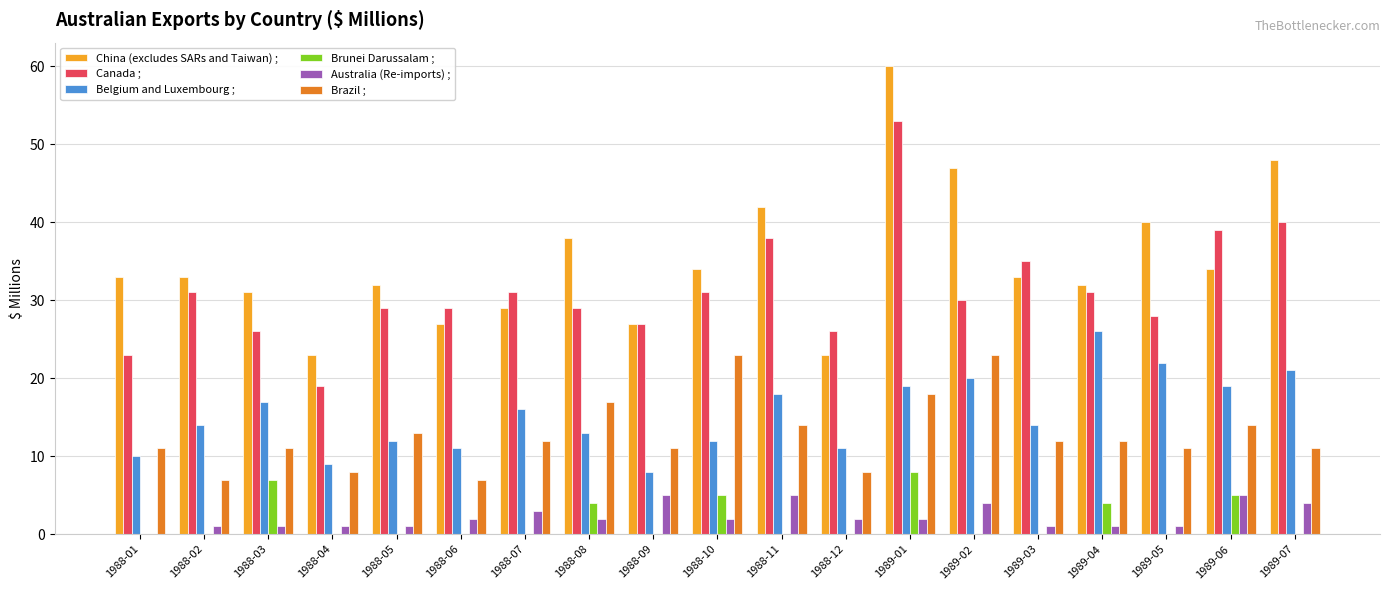

How many data points does each series have?

19